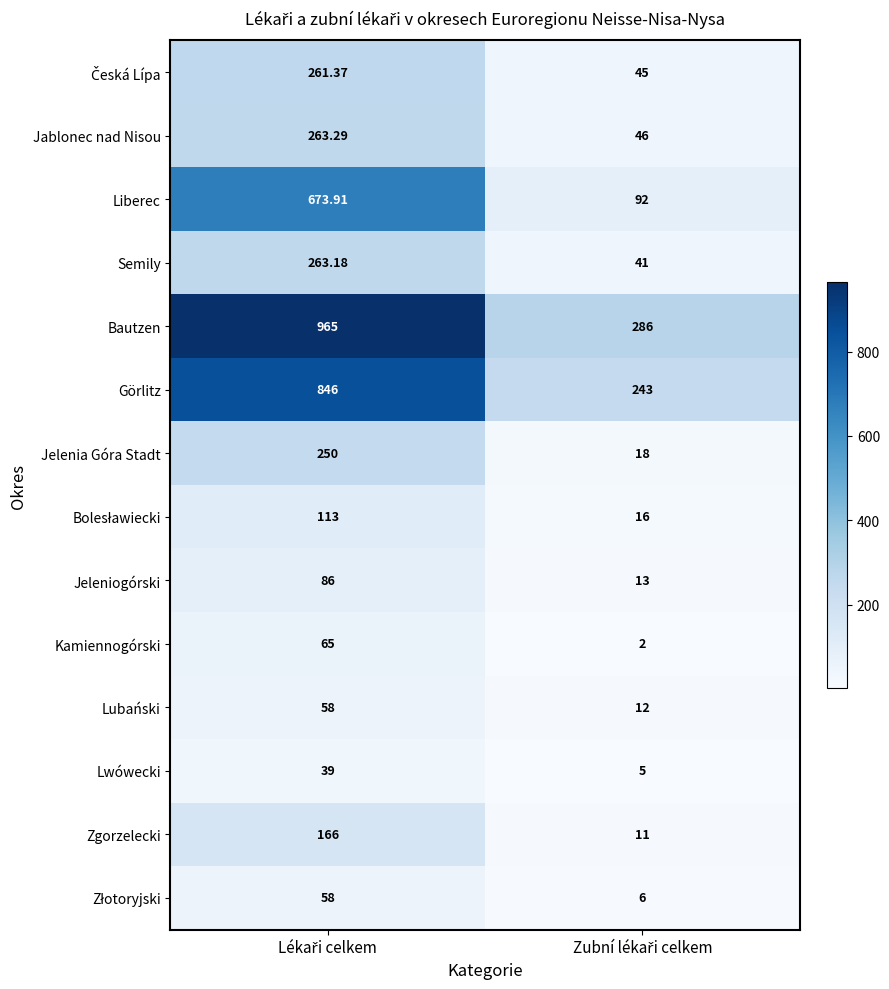

Which series has the widest spread of values?

Bautzen